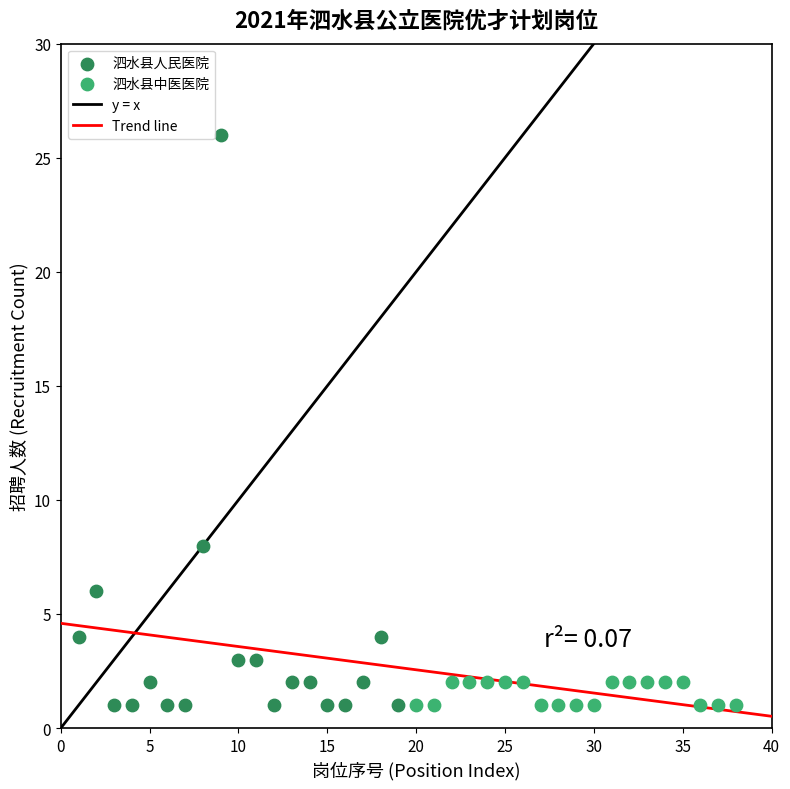

Which series has the widest spread of Y values?

泗水县人民医院